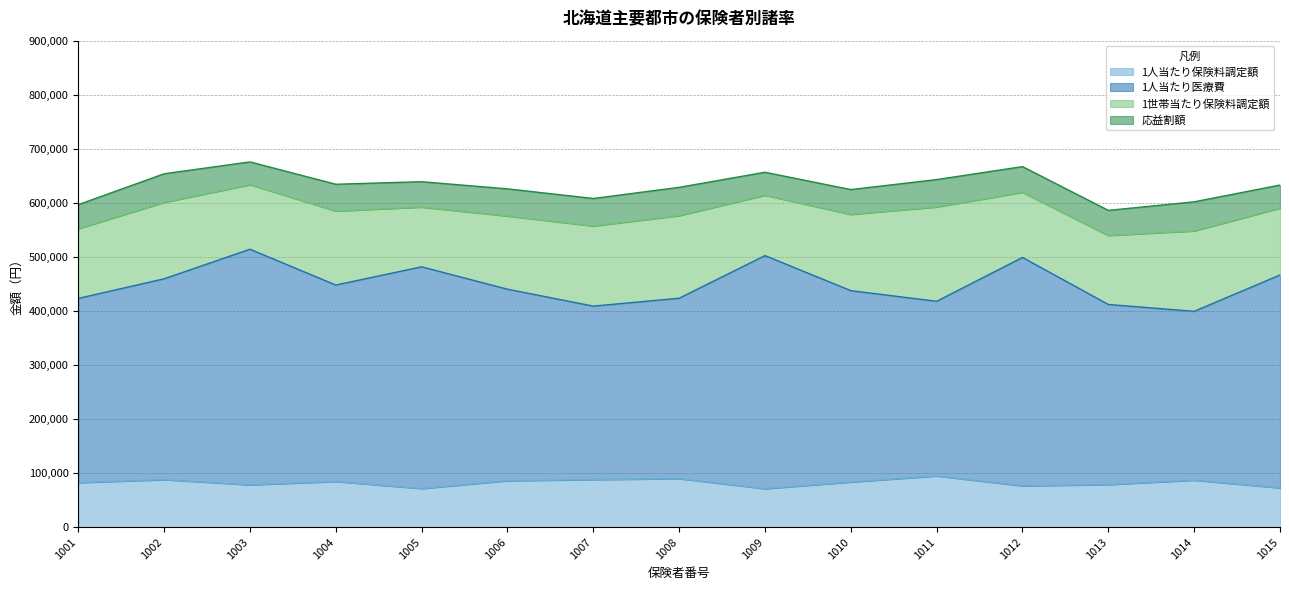

Is it true that 1人当たり医療費 equals 459562.3 at 1002?

True